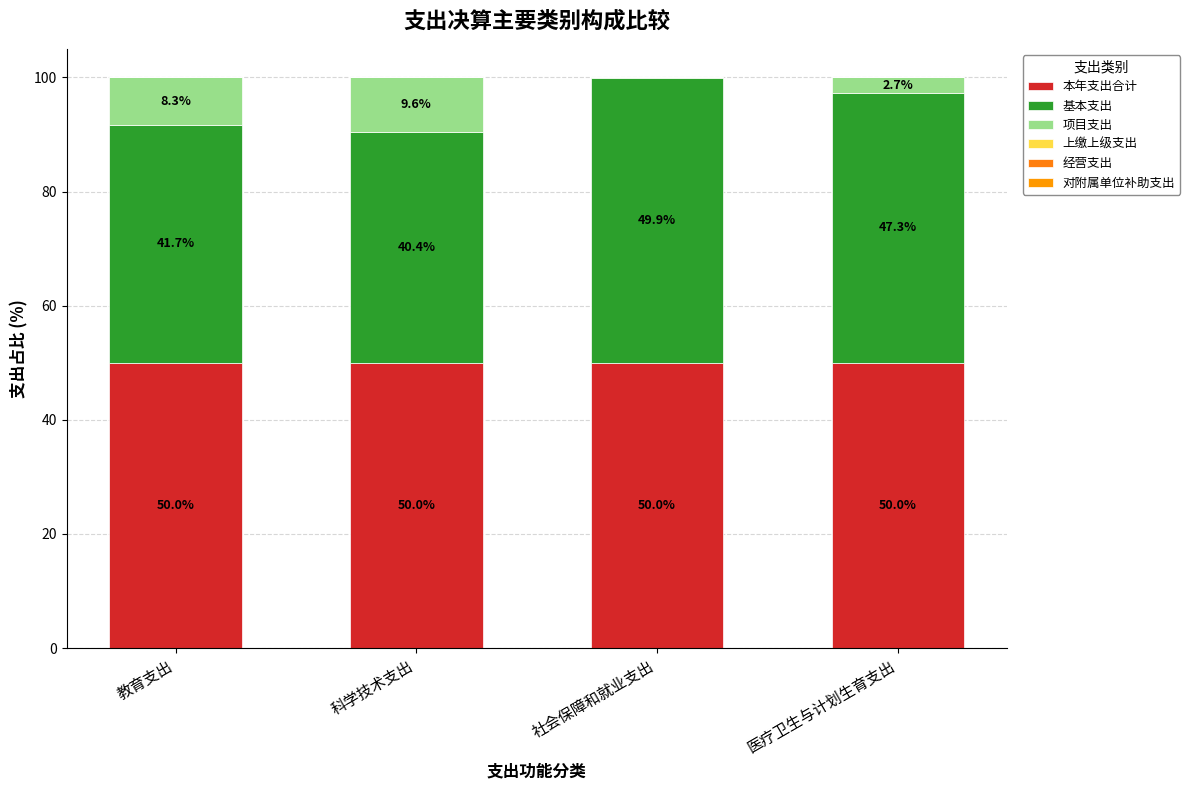

Are the bars horizontal?

No